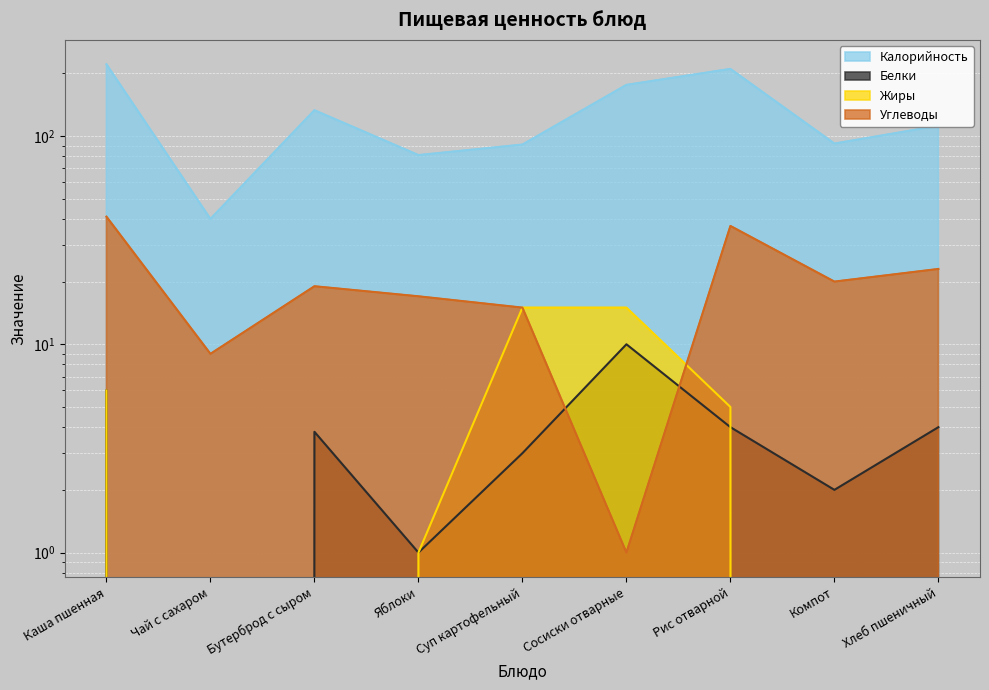

True or false: Калорийность and Жиры intersect in this chart.

False